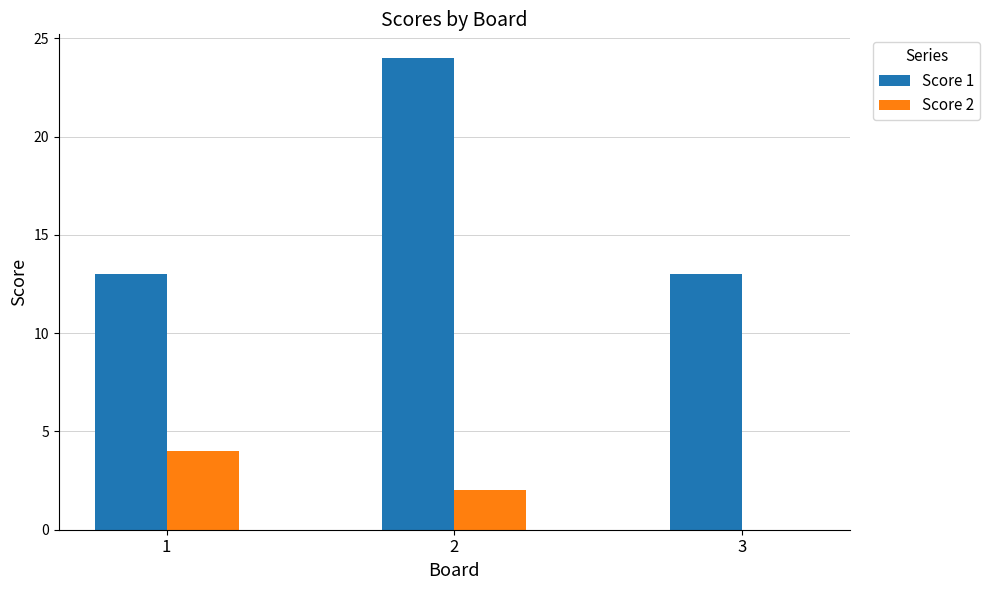

What are all the series names shown in the legend?

Score 1, Score 2